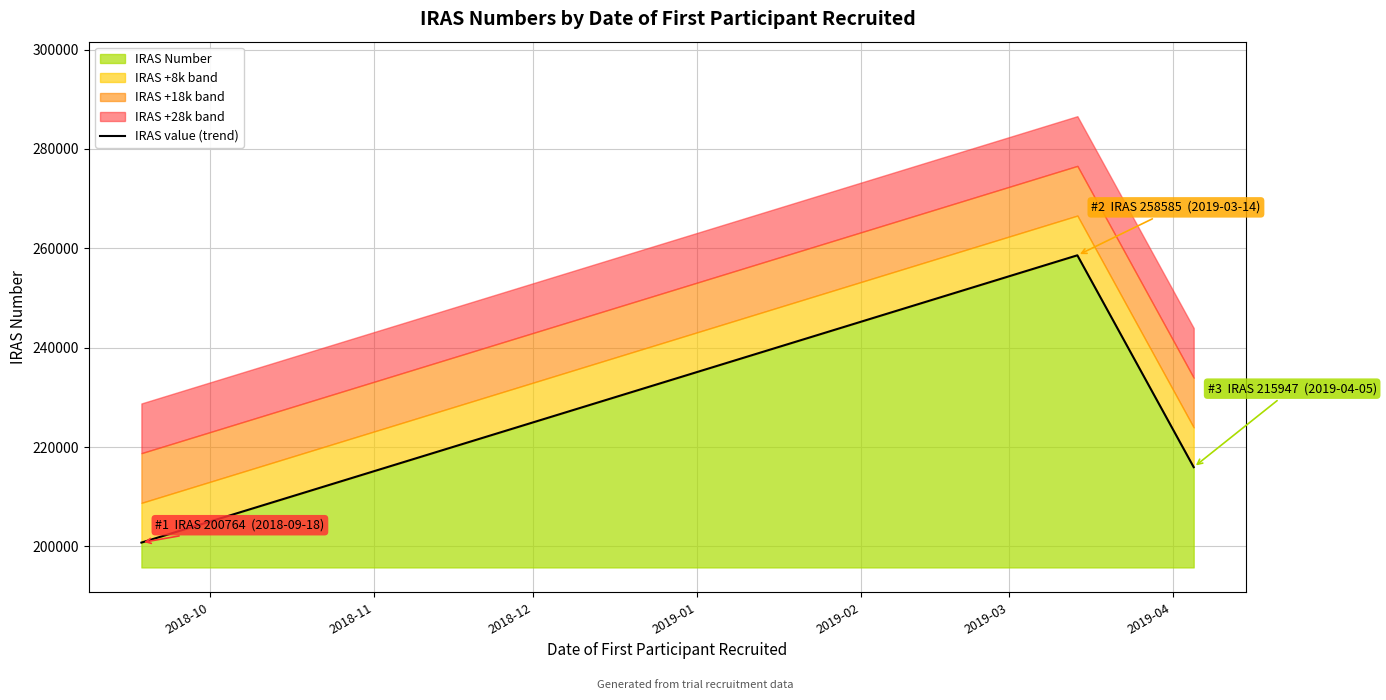

What is the minimum value for IRAS Number?

200764